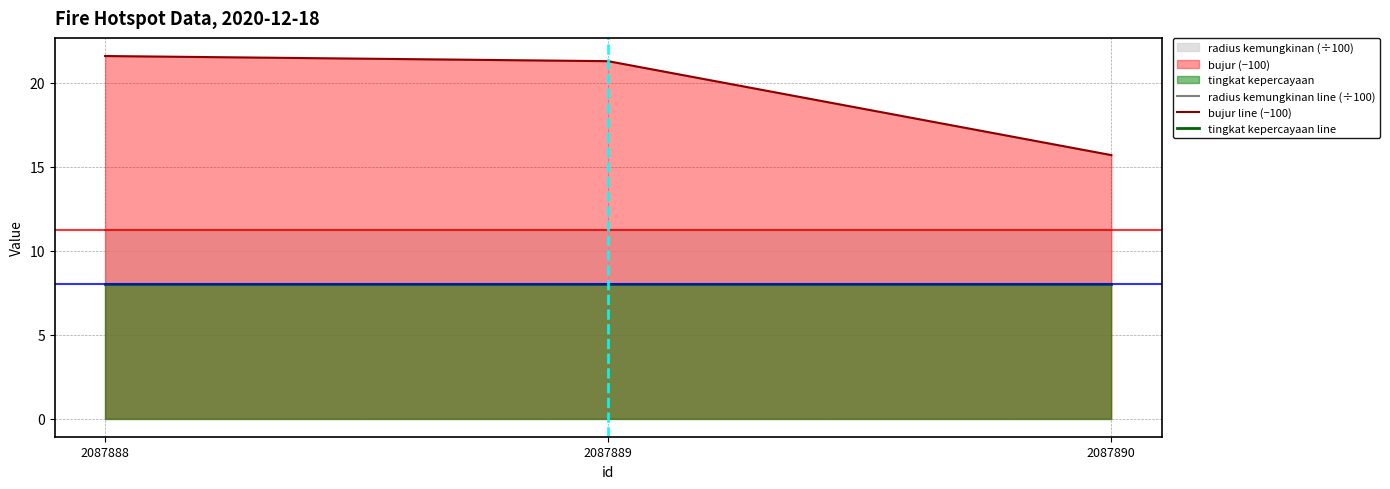

Which series has the largest total across all categories?

bujur line (−100)